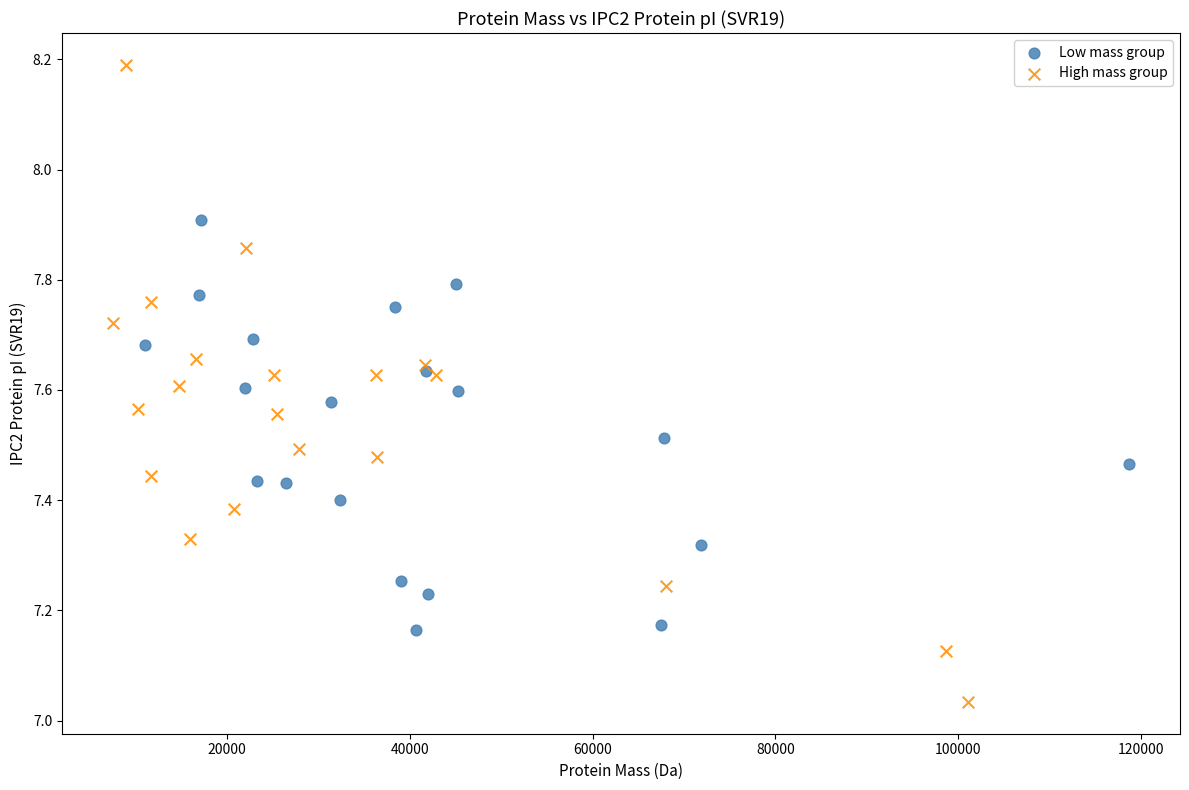

Which series reaches the minimum Y coordinate?

High mass group